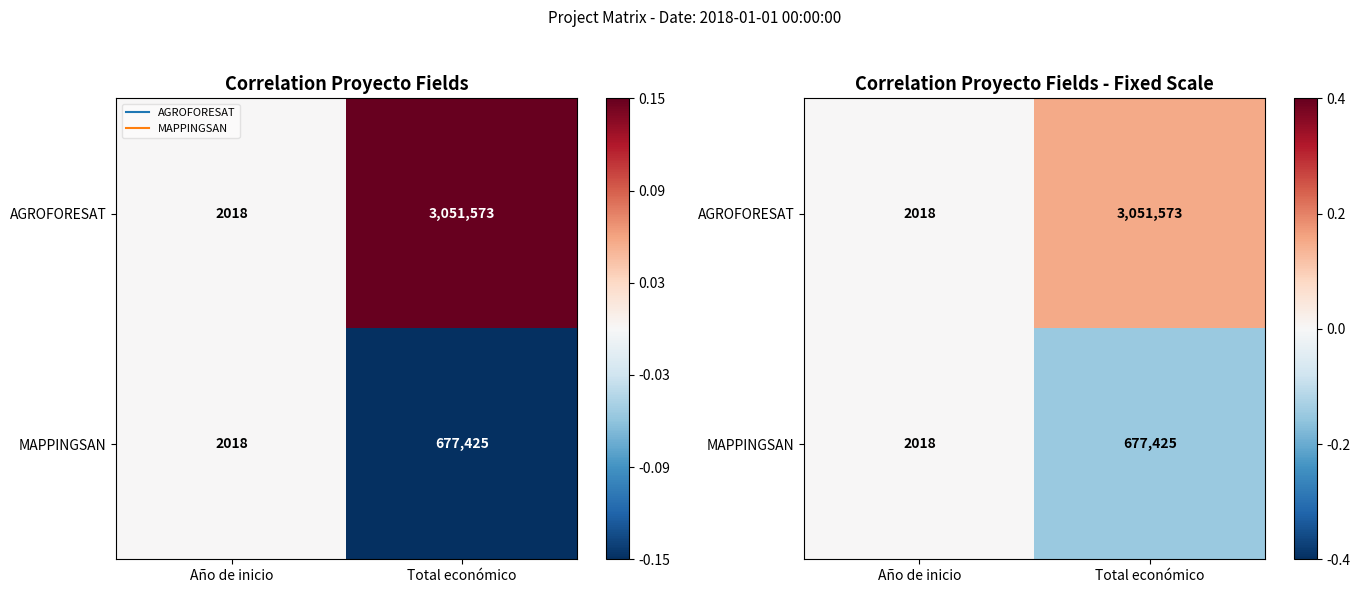

Which series has the largest range (max minus min)?

AGROFORESAT